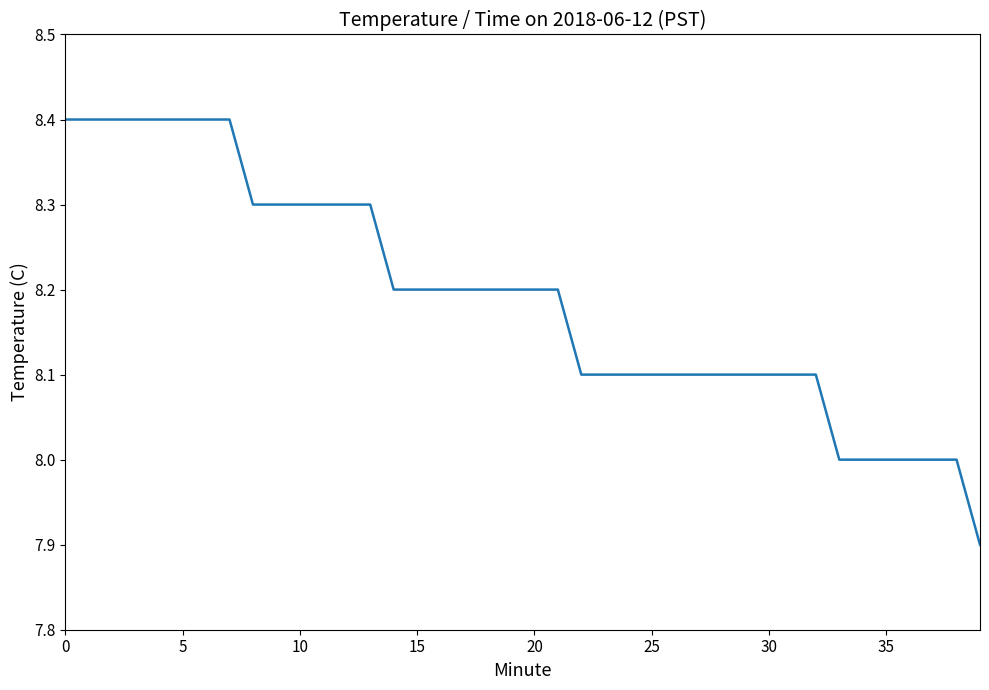

What is the greatest value displayed?

8.4